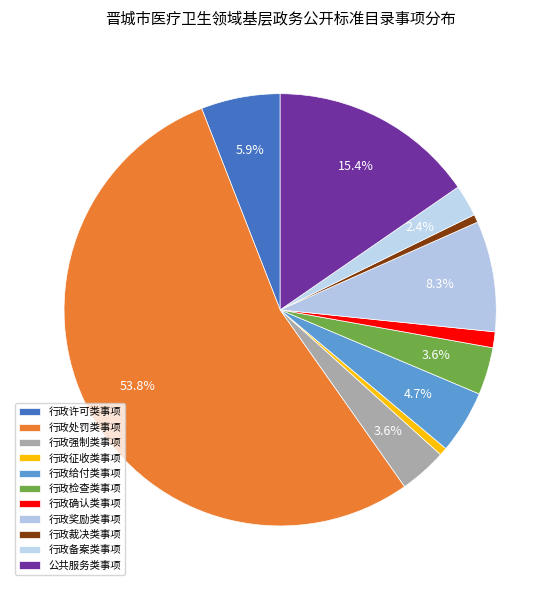

To the nearest percent, what percentage of the pie is 行政许可类事项?

6%